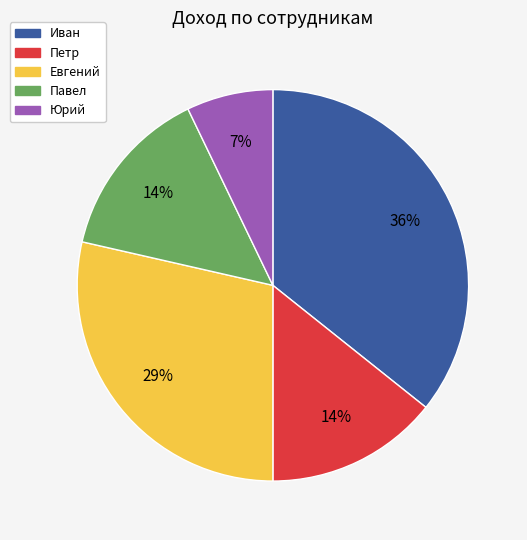

The Павел slice represents 3% of the pie. True or false?

False